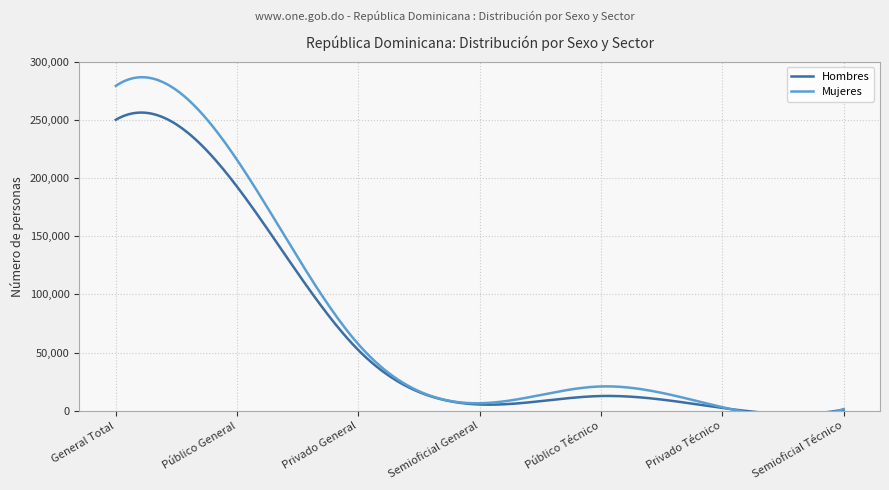

Reading left to right, what are all the values shown in this chart?

Hombres: General Total=250032	Público General=192502	Privado General=52122	Semioficial General=5408	Público Técnico=12702	Privado Técnico=2448	Semioficial Técnico=1007
Mujeres: General Total=279144	Público General=215515	Privado General=57135	Semioficial General=6494	Público Técnico=20928	Privado Técnico=3111	Semioficial Técnico=1447